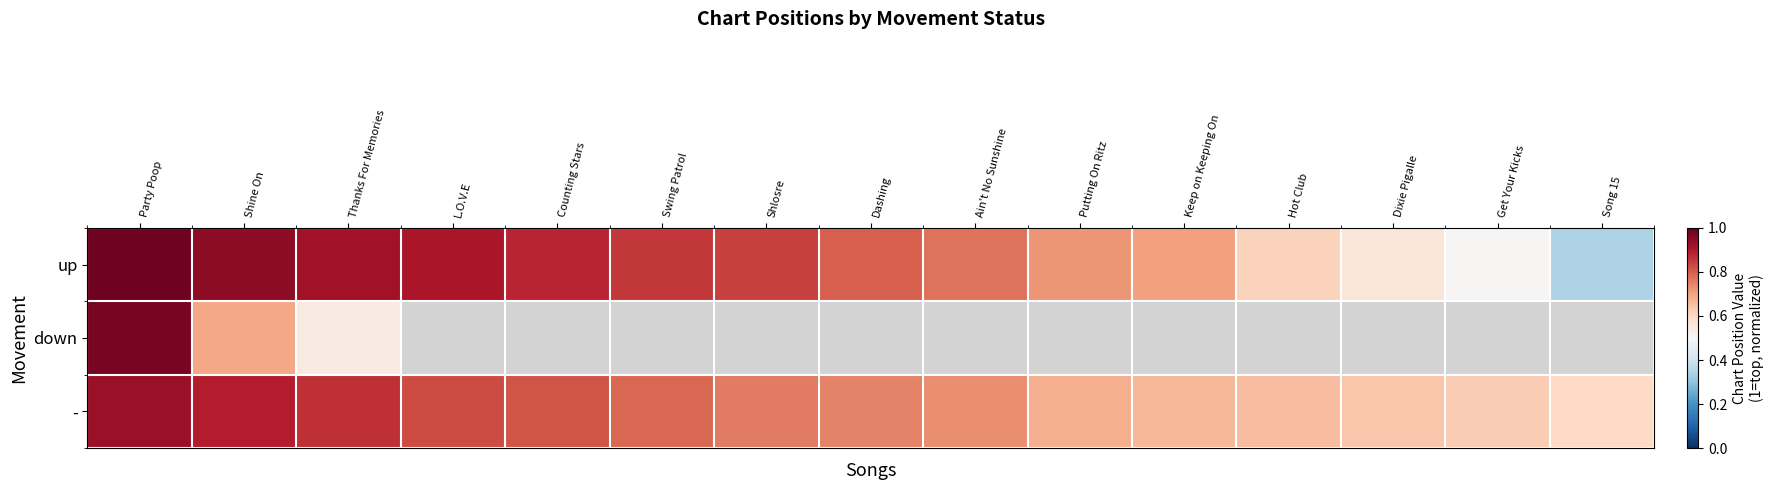

What is the sum of all up values?

11.4